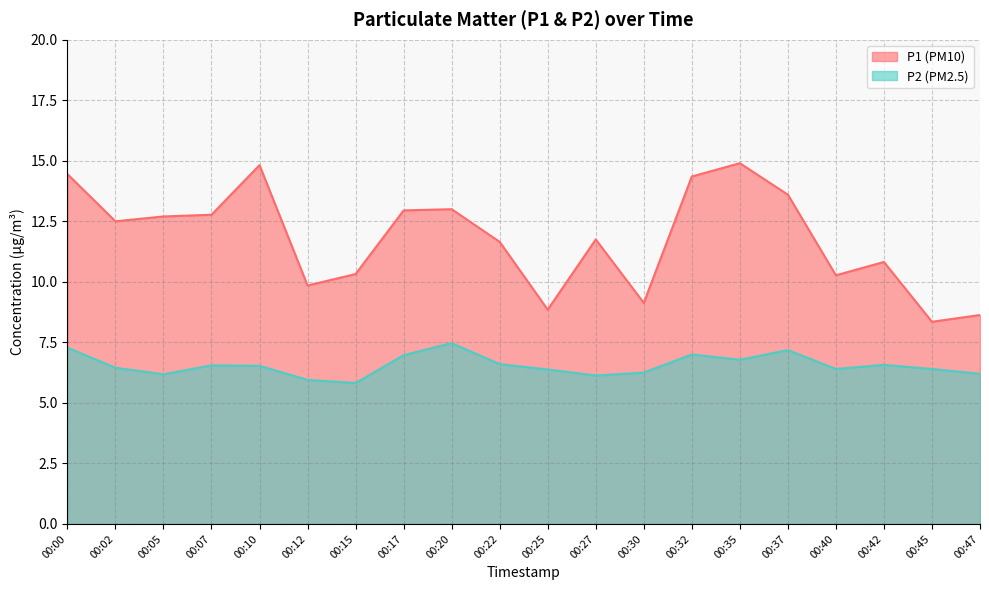

True or false: P1 and P2 cross at least once.

False